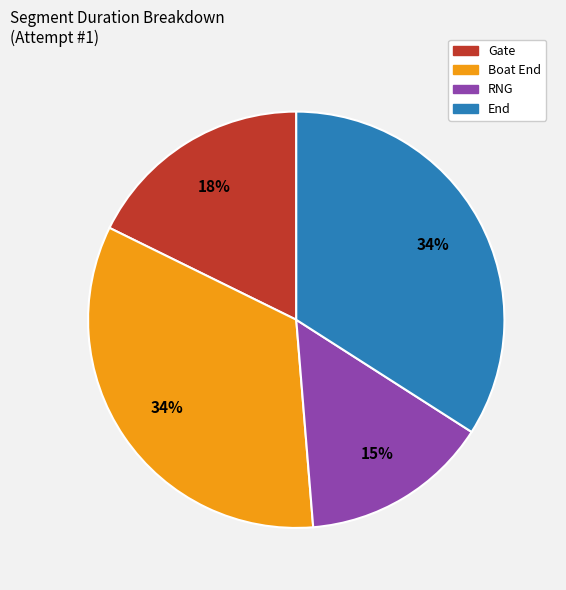

The Gate slice represents 4% of the pie. True or false?

False